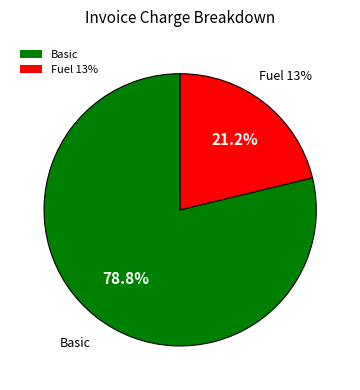

Is there any slice that represents more than half of the pie?

Yes